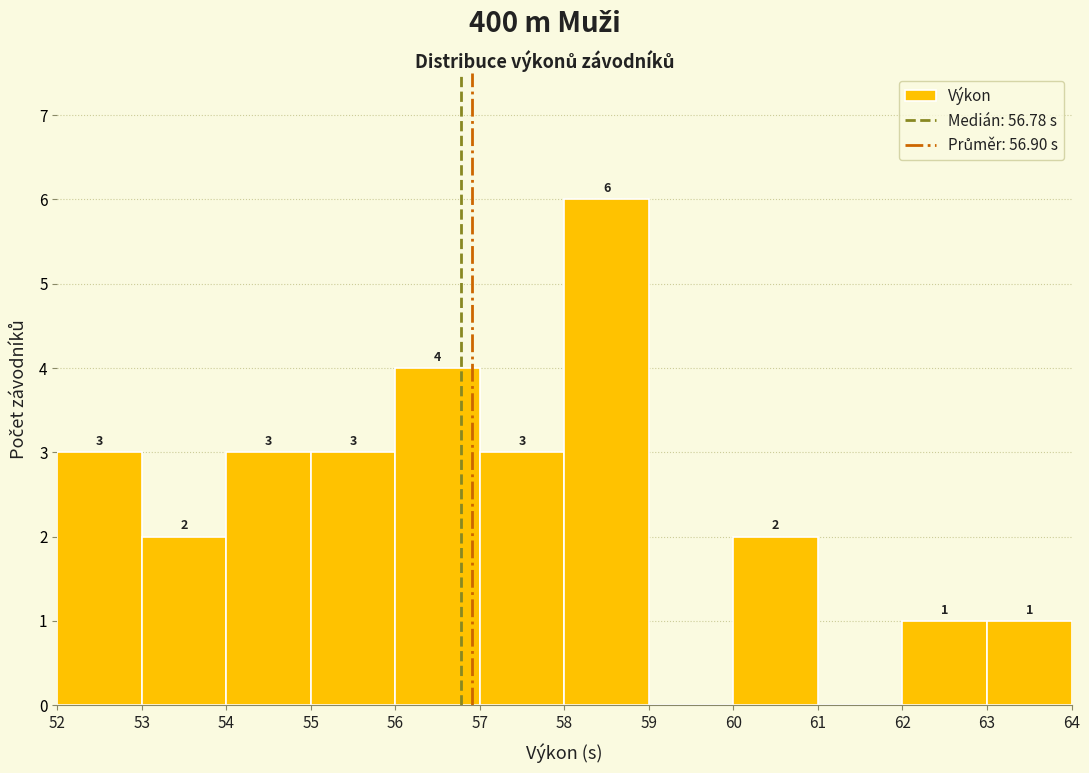

Over which range of the x-axis is the bar tallest?

58 to 59